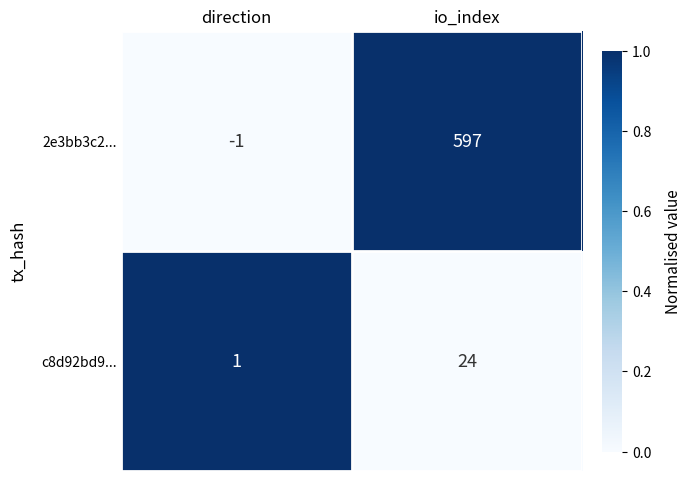

What is the sum of all c8d92bd9... values?

25